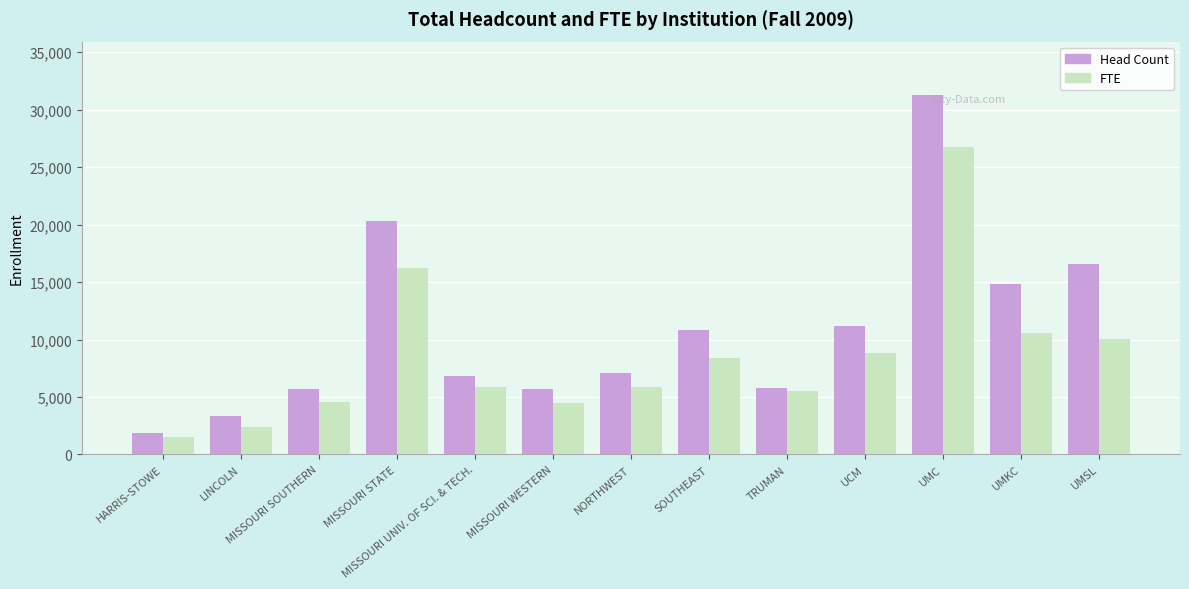

The FTE series shows 2364 at MISSOURI UNIV. OF SCI. & TECH.. True or false?

False